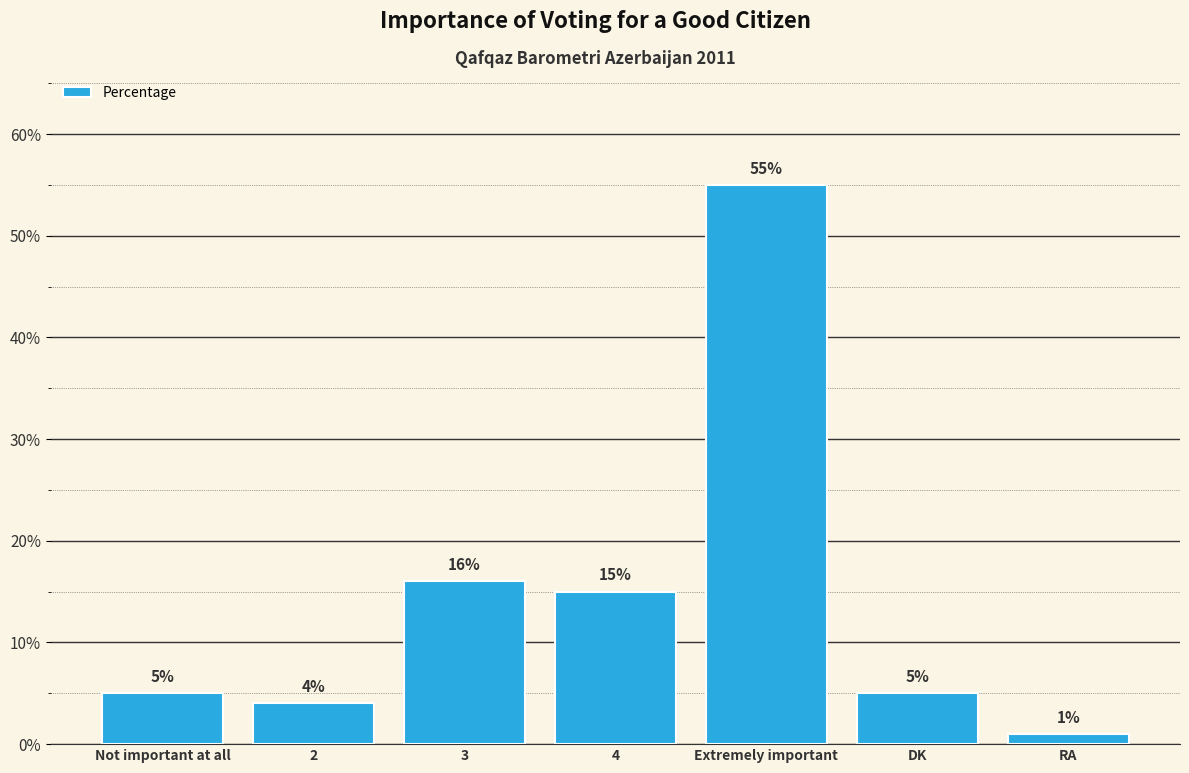

What is the average value?

14